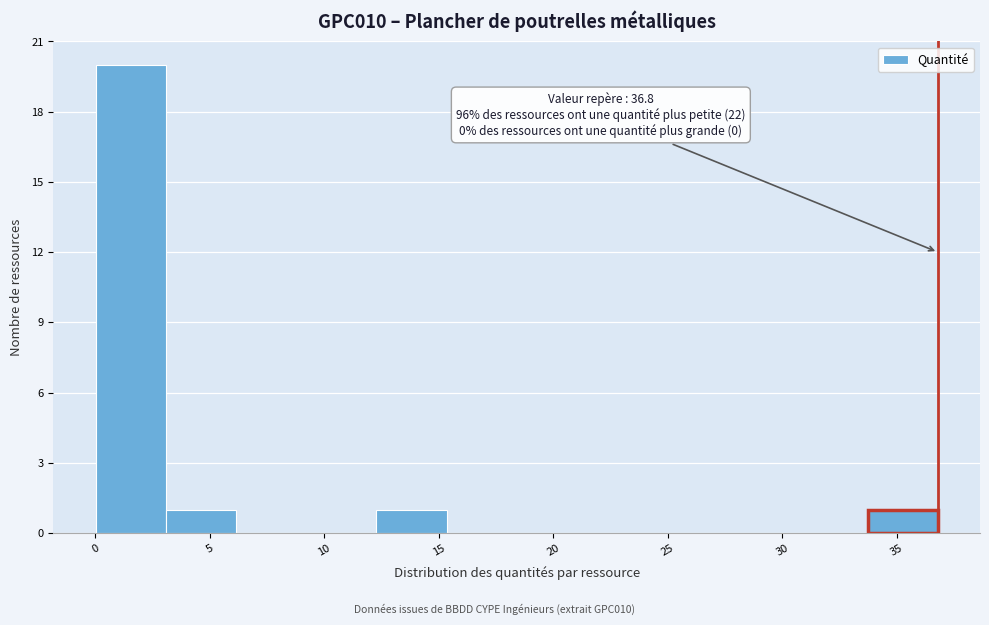

Over which range of the x-axis is the bar tallest?

0.0 to 3.0